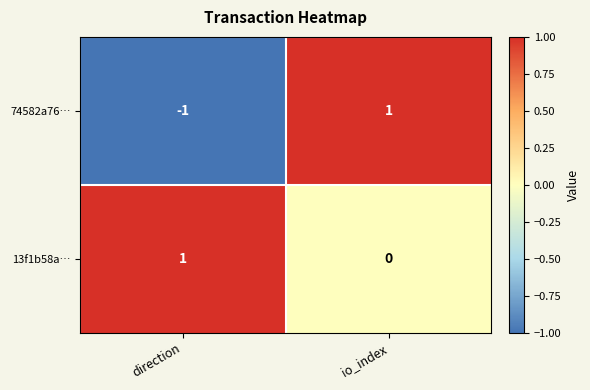

At which label does 13f1b58a… reach its peak?

direction